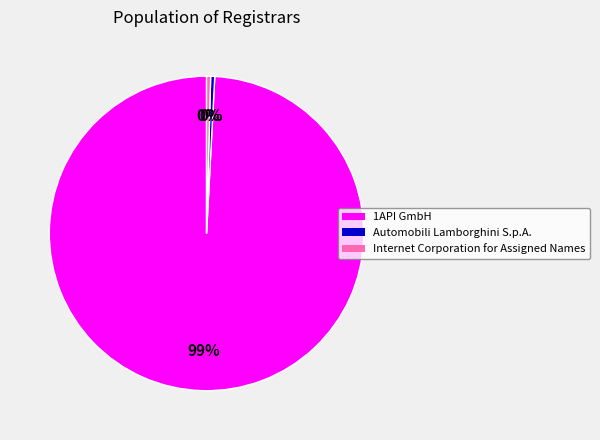

Is the sum of 1API GmbH and Automobili Lamborghini S.p.A. greater than half?

Yes